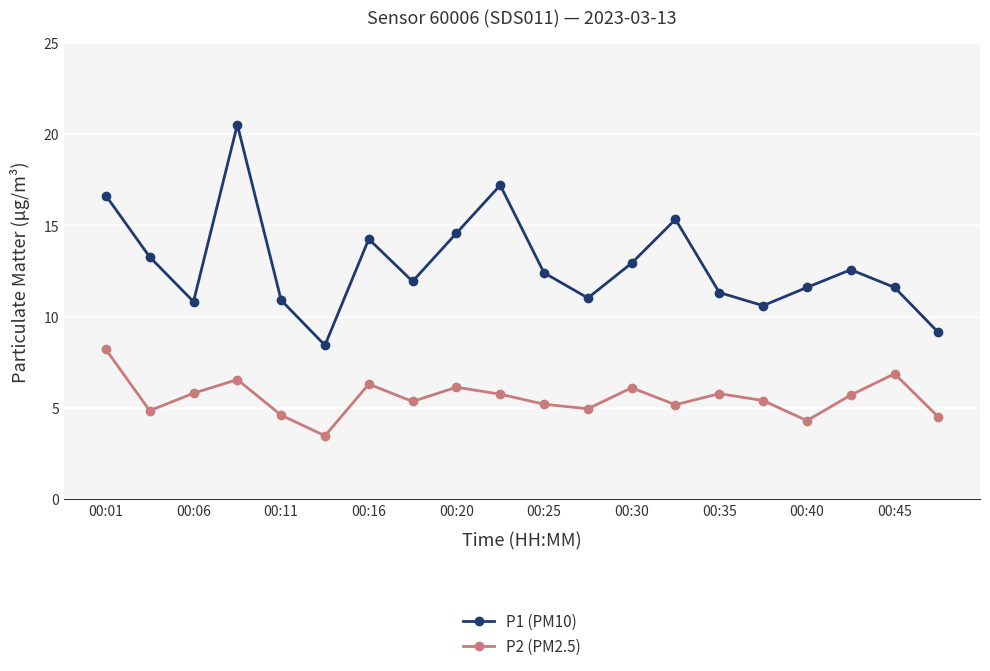

What is the value of the P2 (PM2.5) point at the 18th from the left?

5.7